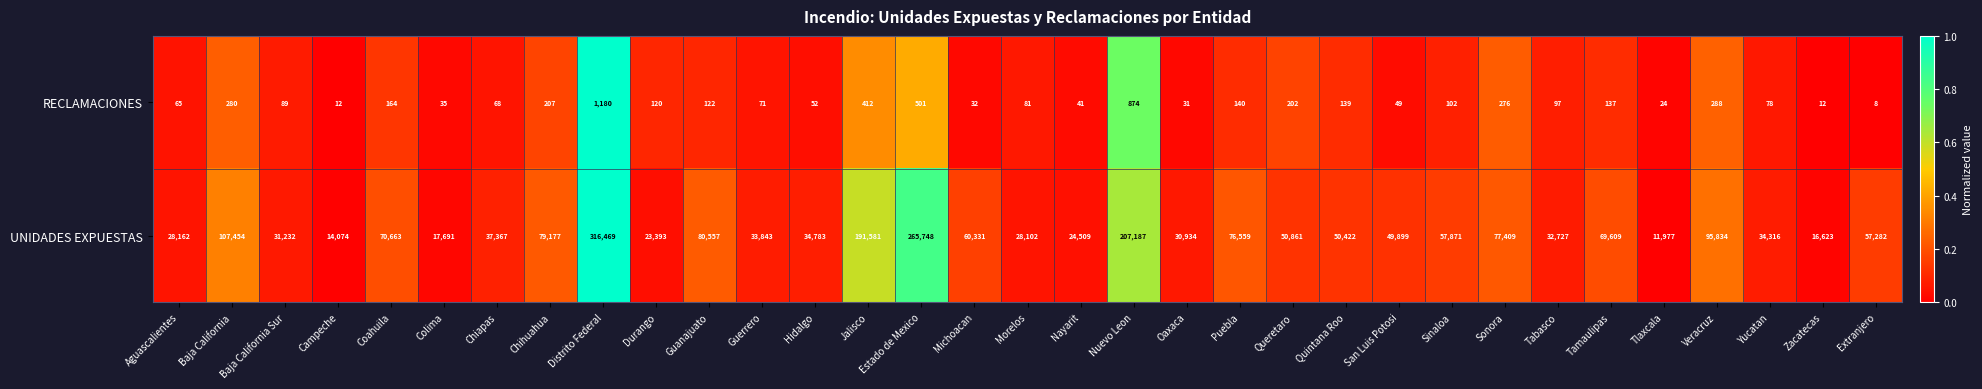

Which series has the widest spread of values?

UNIDADES EXPUESTAS